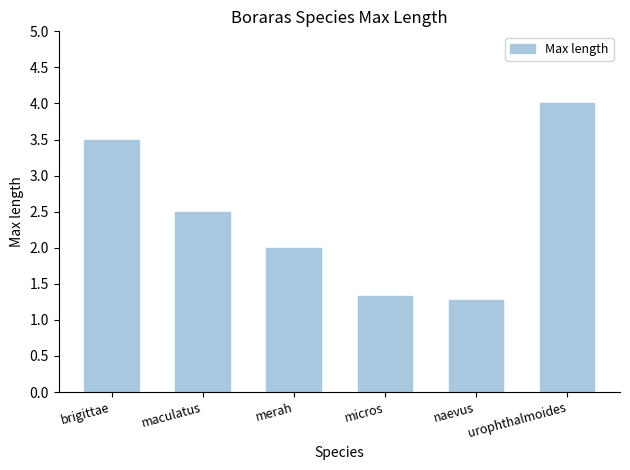

At which label does the data first exceed 2?

brigittae